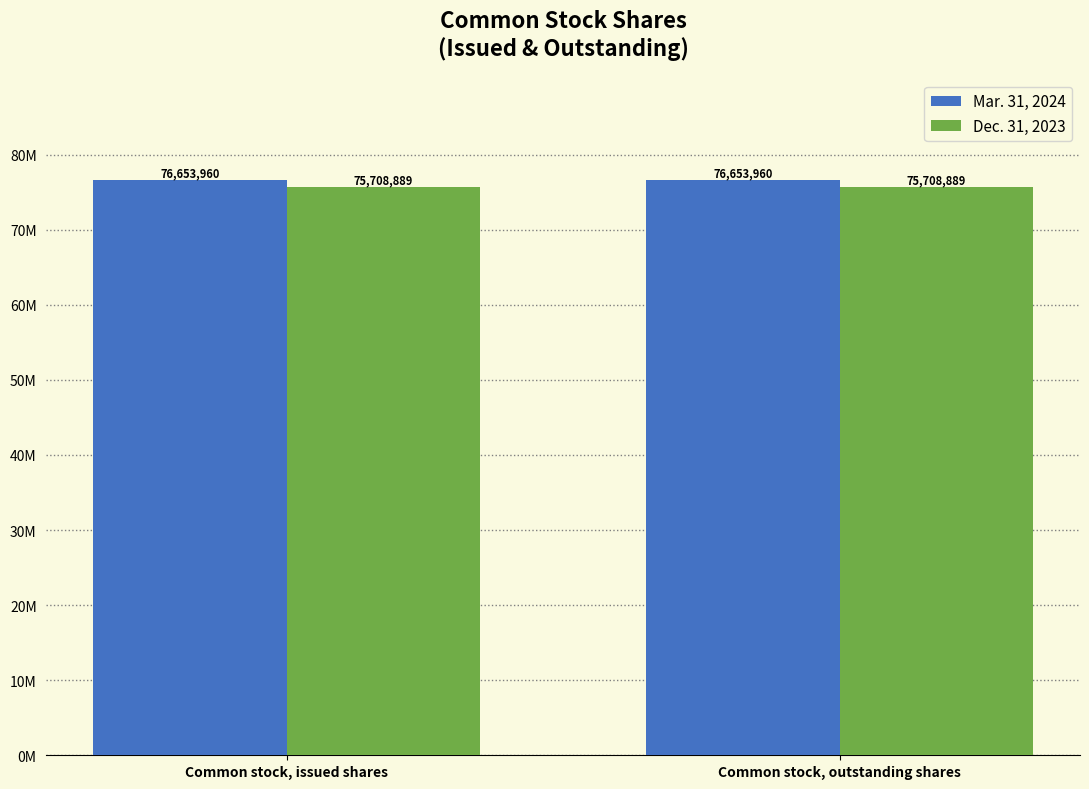

What are all the series names shown in the legend?

Mar. 31, 2024, Dec. 31, 2023